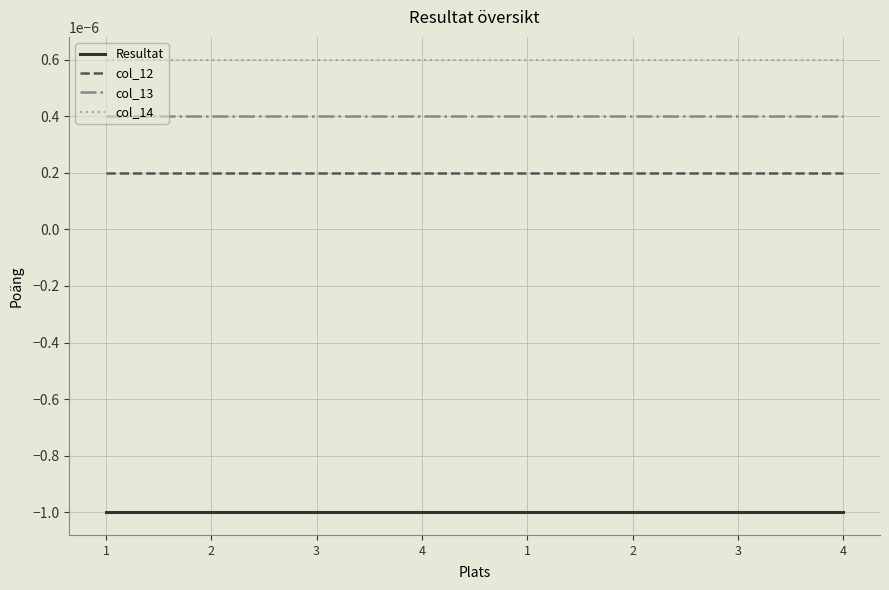

Which series has the widest spread of values?

Resultat